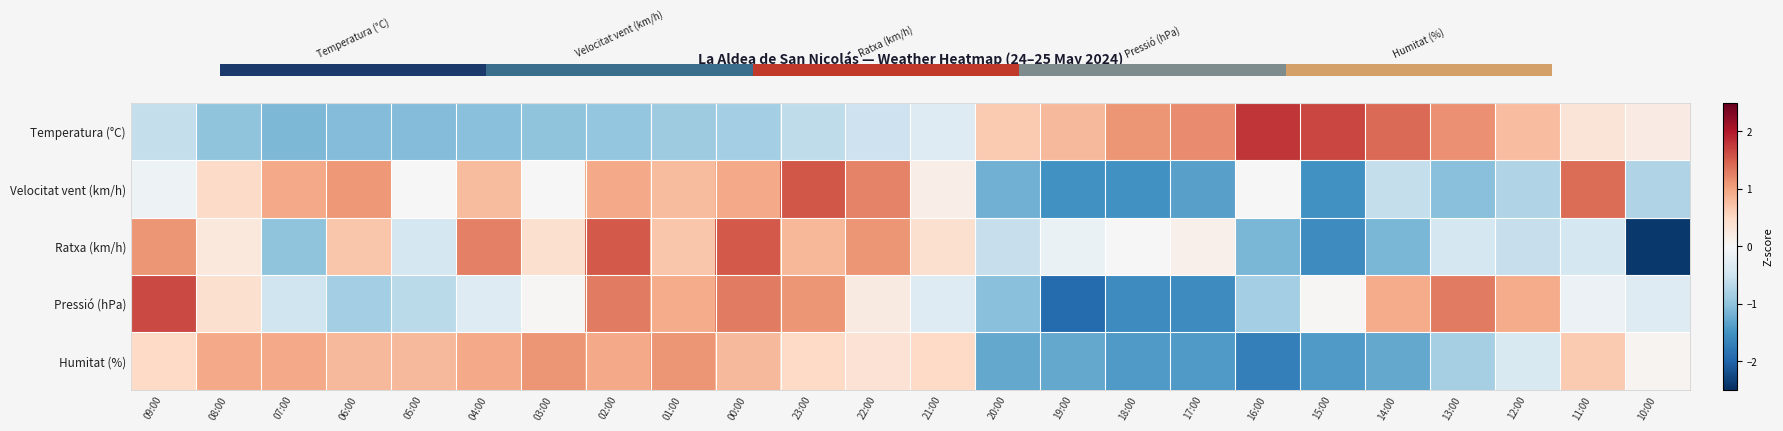

What is the difference between the Velocitat vent (km/h) values at 18:00 and 06:00?

2.6